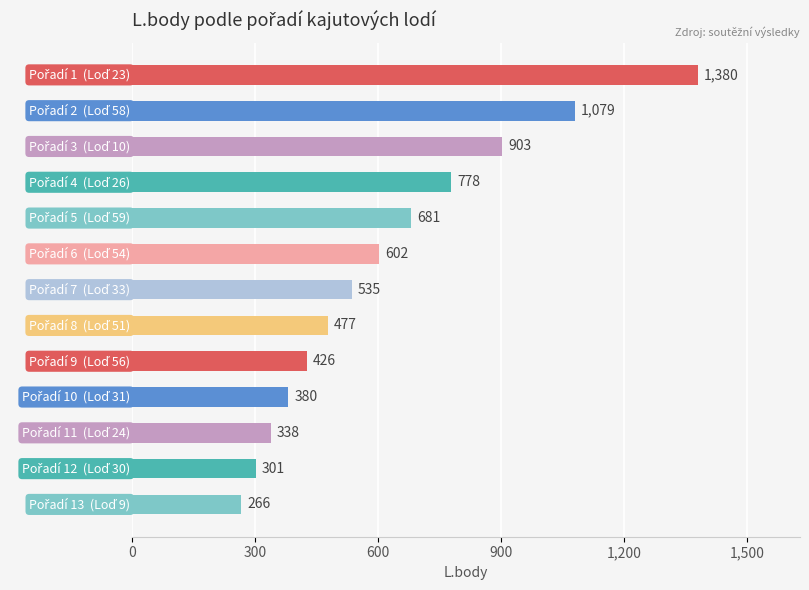

What is the average value?

627